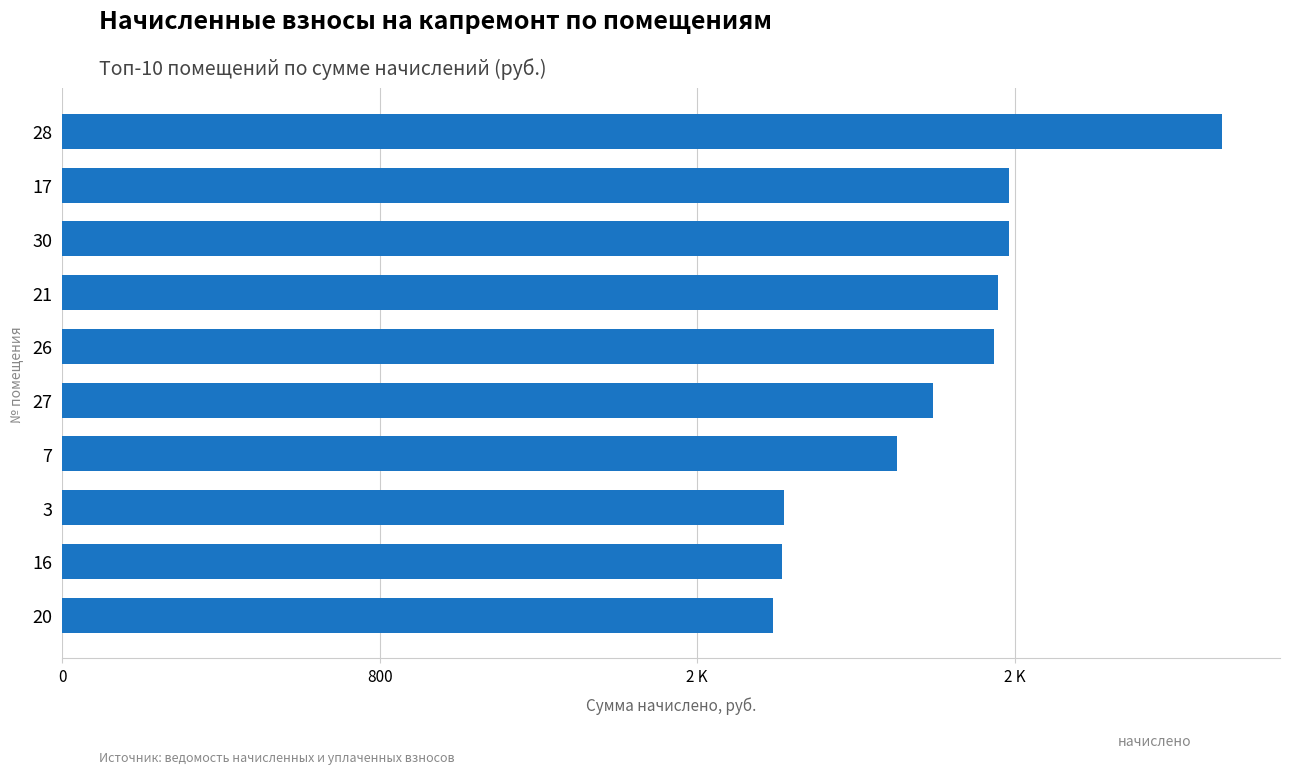

Does the chart contain any negative values?

No